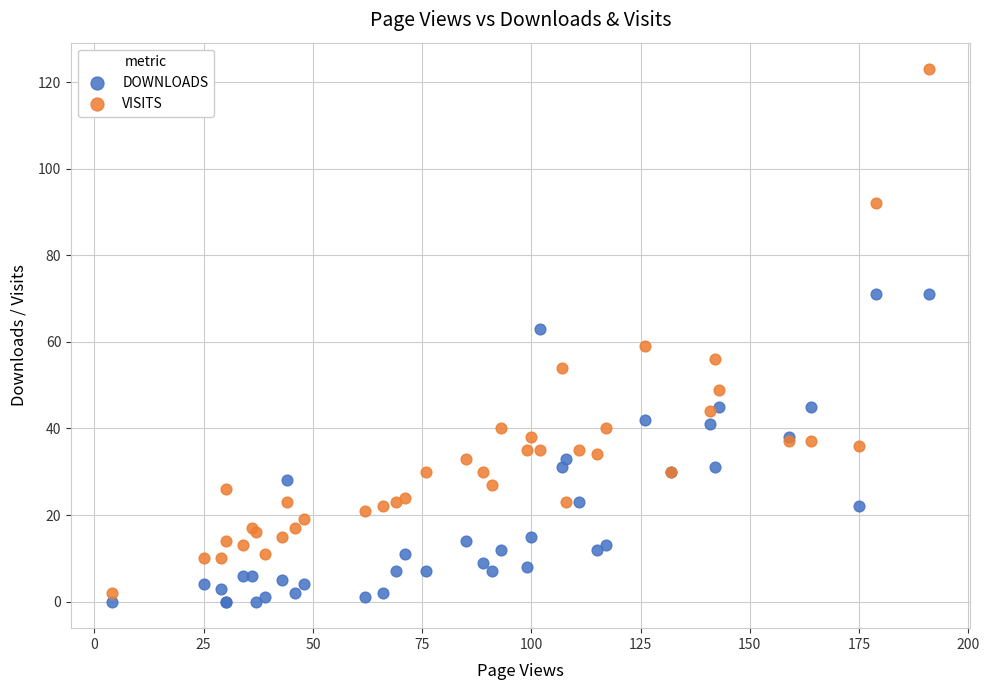

Which series has the widest spread of Y values?

VISITS